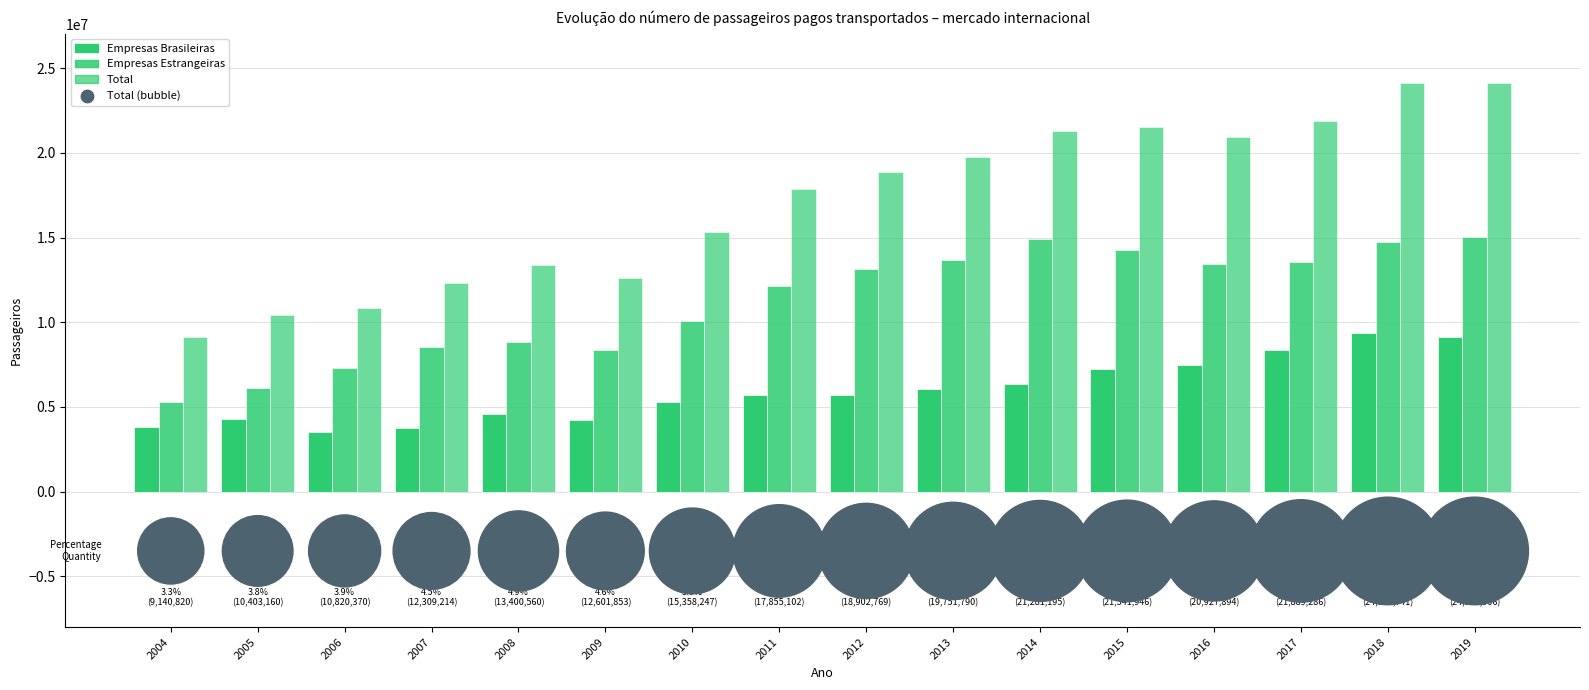

What are all the series names shown in the legend?

Empresas Brasileiras, Empresas Estrangeiras, Total, Total (bubble)